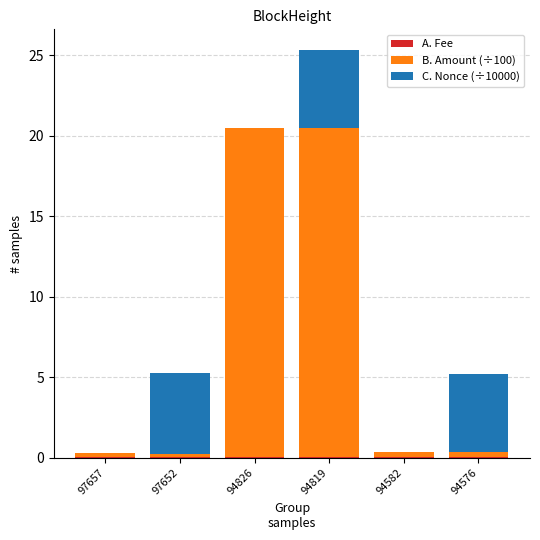

At which category is the sum across all series the highest?

94819